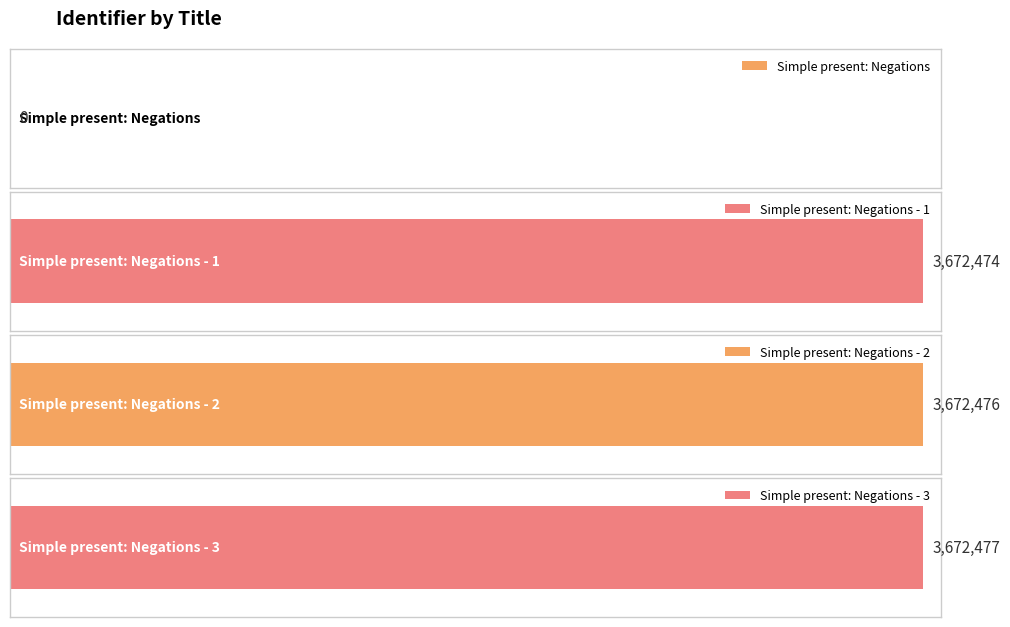

What position from the left is Simple present: Negations - 2?

3